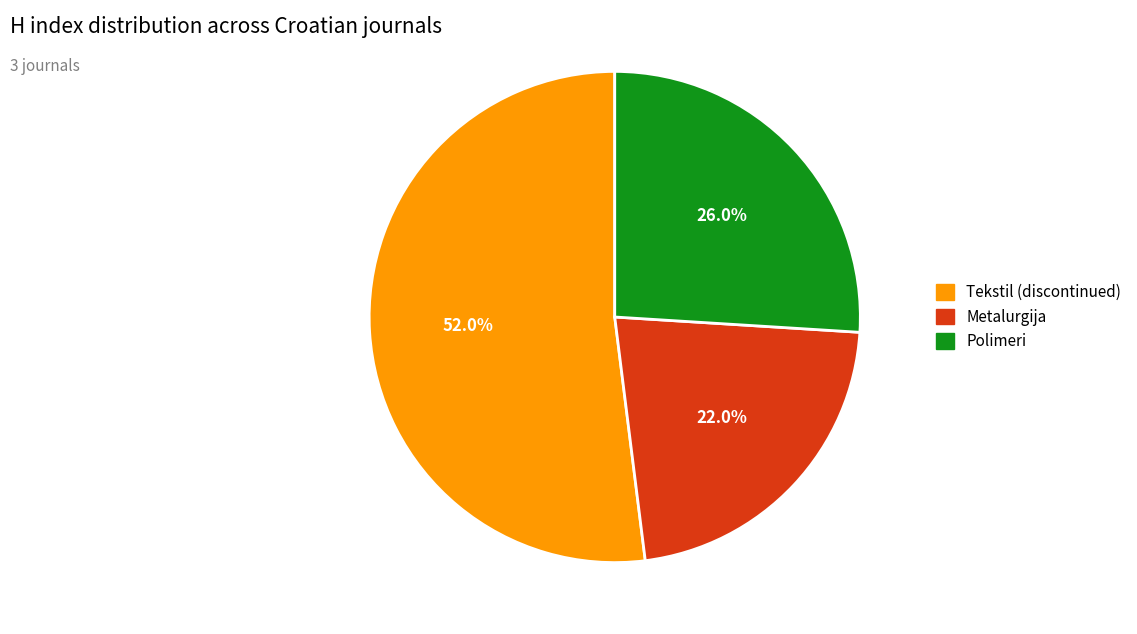

Rank the categories by value from highest to lowest.

Tekstil (discontinued), Polimeri, Metalurgija